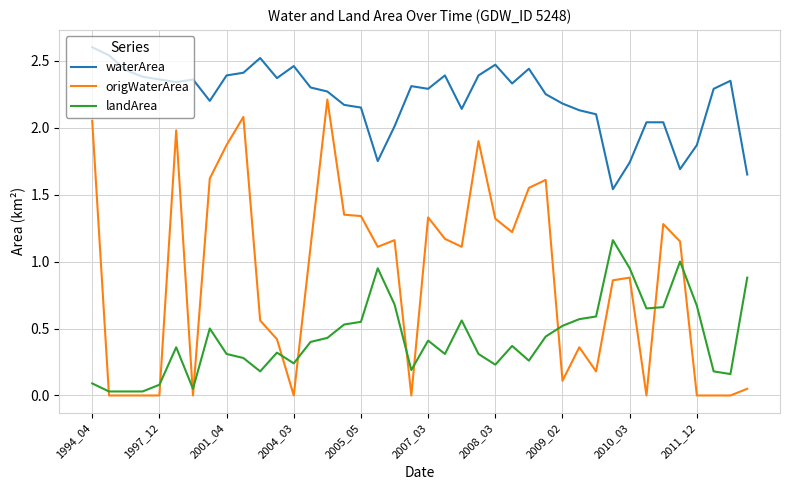

What is the greatest value displayed?

2.6